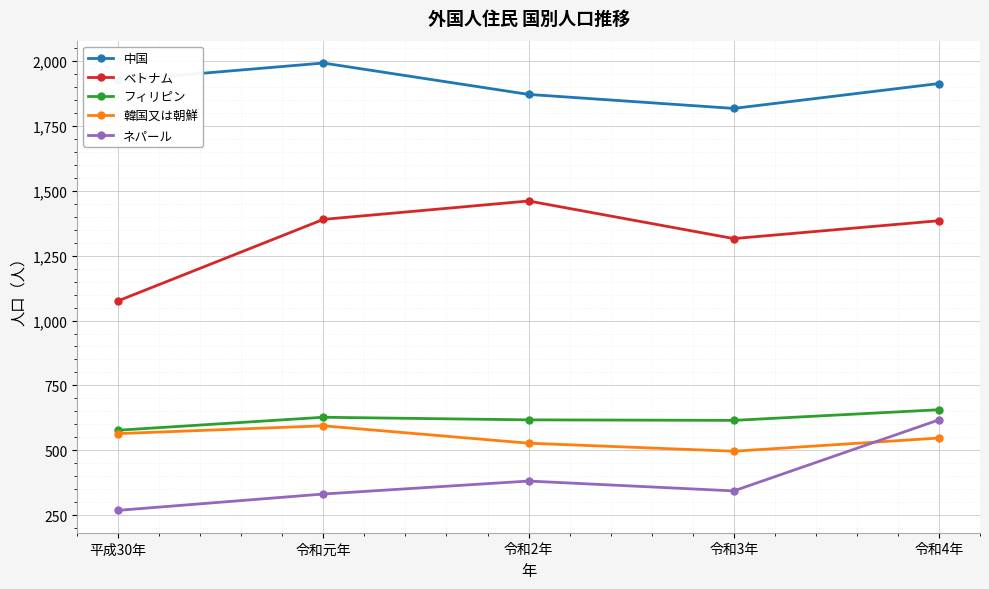

True or false: 中国 and フィリピン intersect in this chart.

False